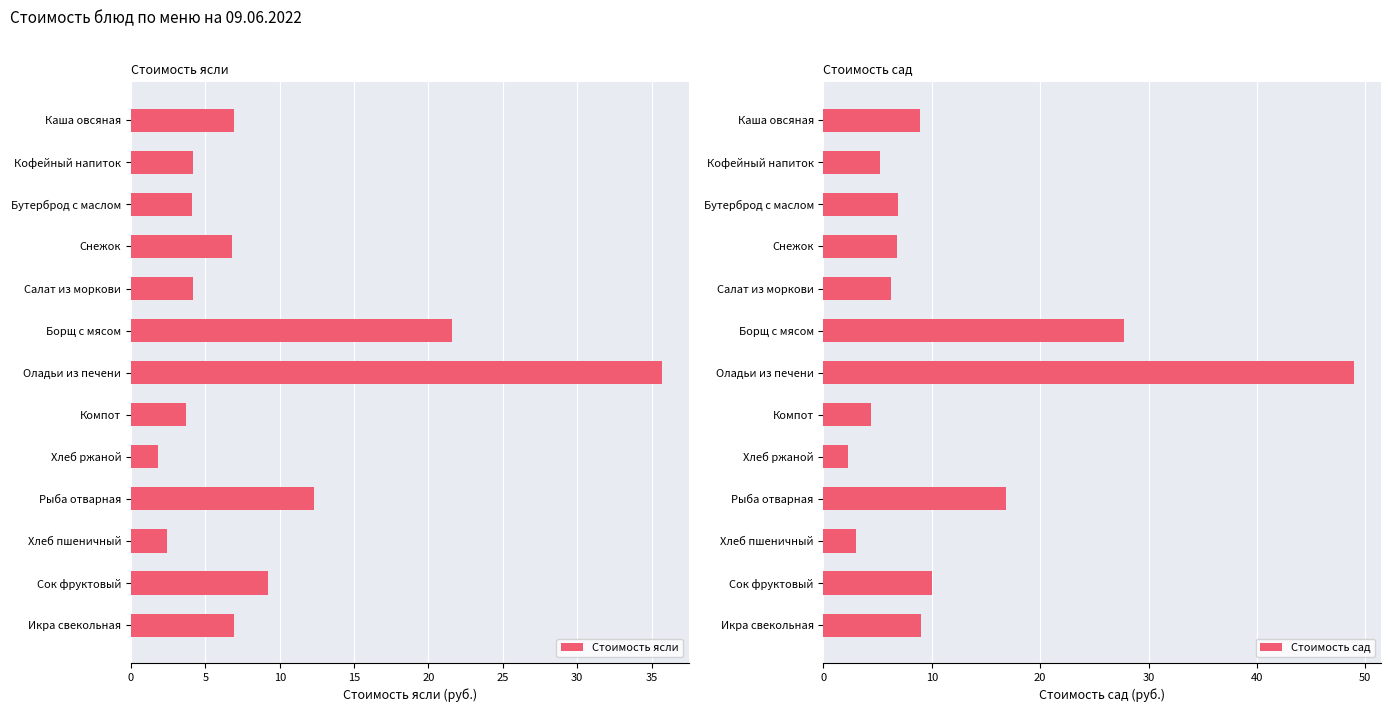

How many bars are there in total?

26